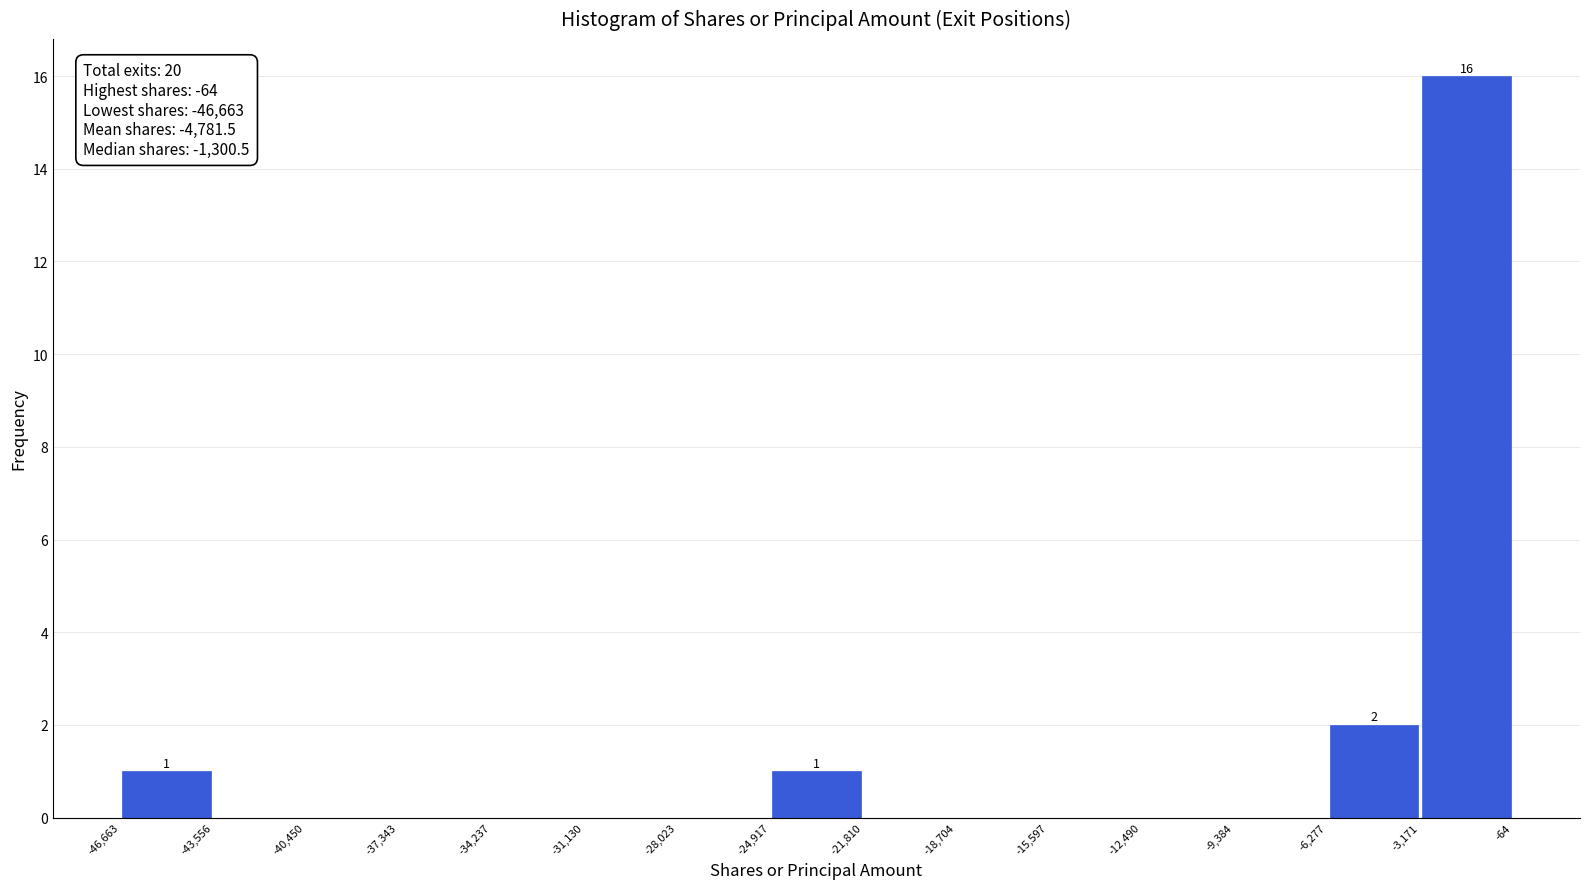

Which range on the x-axis has the tallest bar?

-3,171 to -64